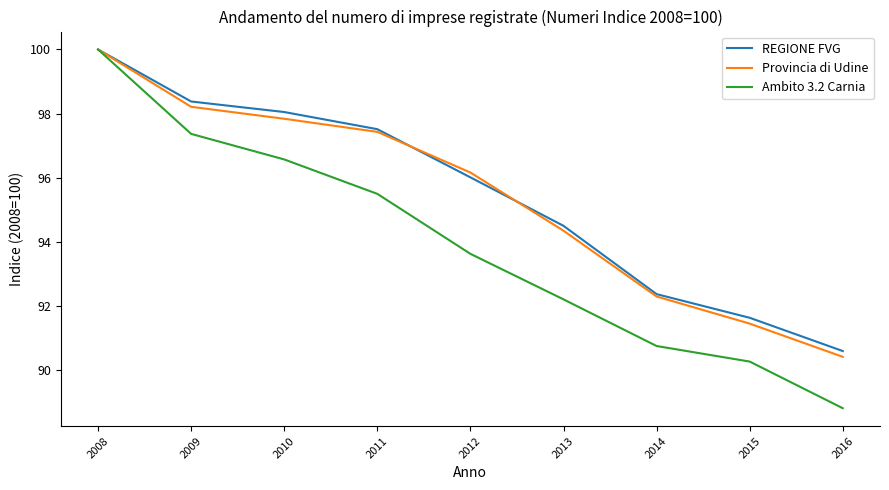

Rank the series at 2009 from highest to lowest value.

REGIONE FVG, Provincia di Udine, Ambito 3.2 Carnia